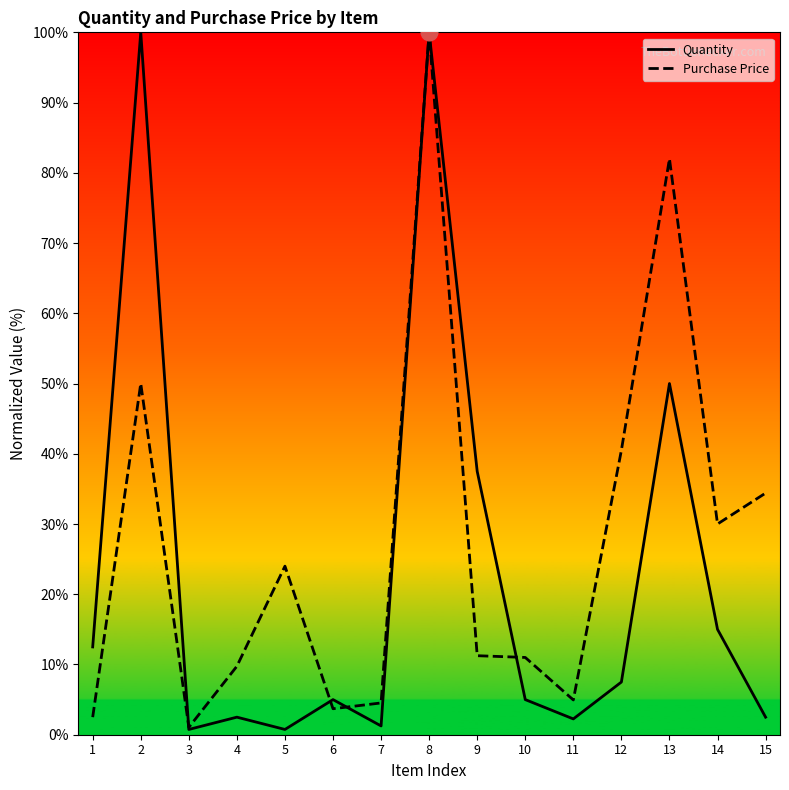

What is the difference between the maximum and minimum values in the Purchase Price series?

99.0